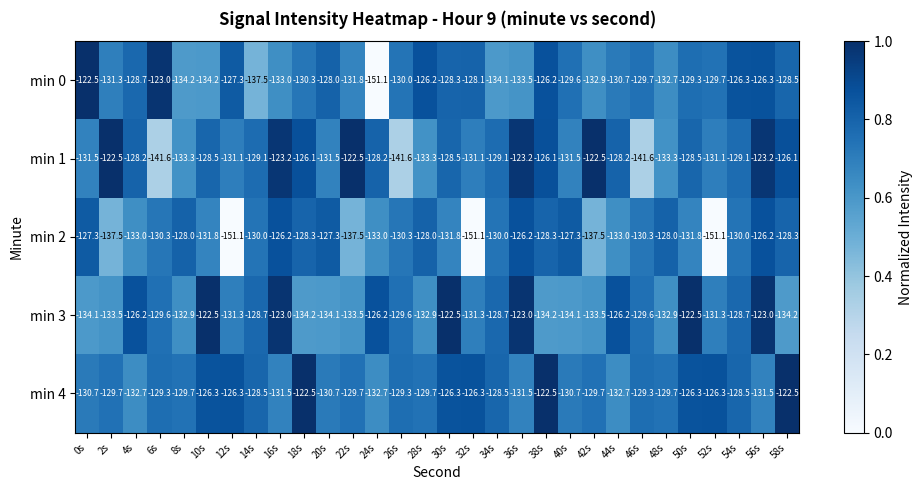

At which label does min 3 first exceed -129?

4s